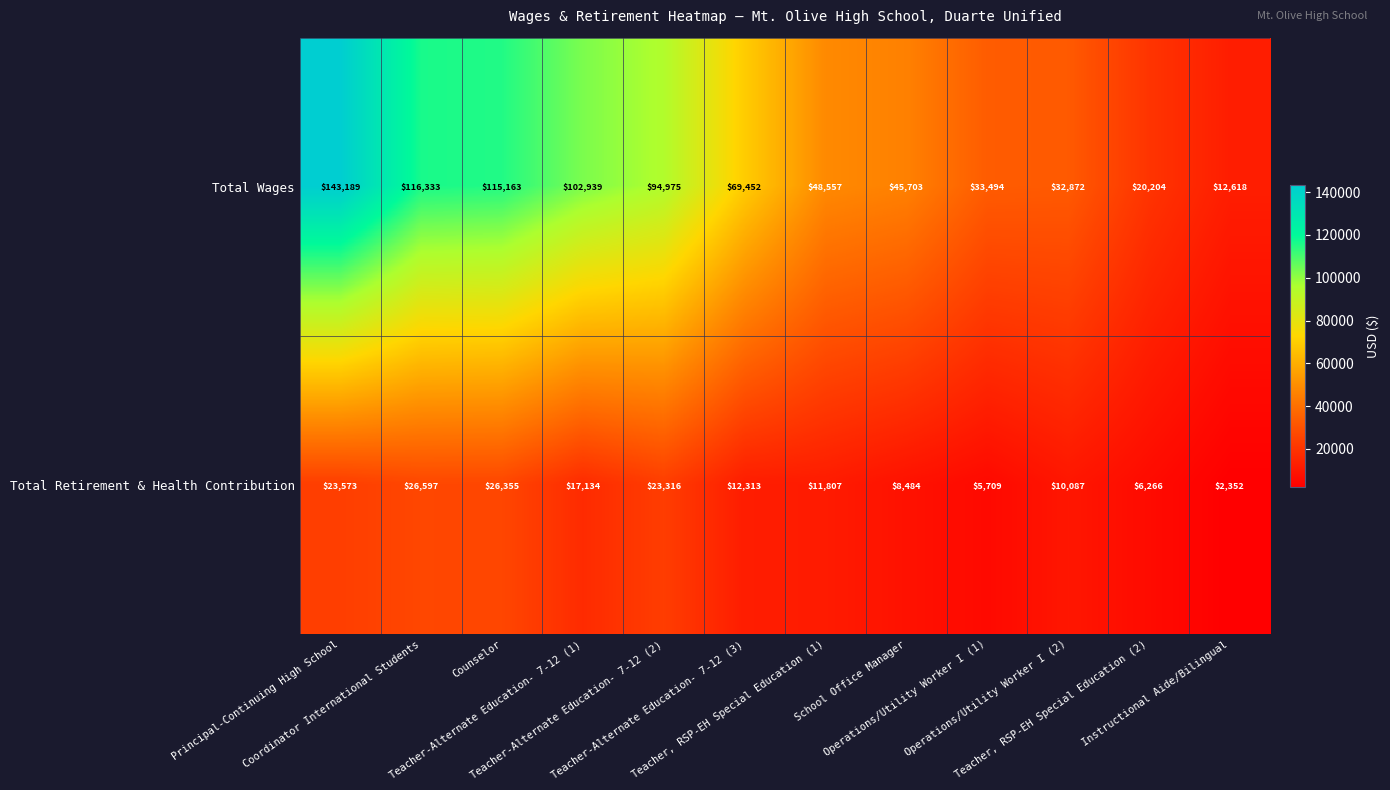

Which series has the largest total across all categories?

Total Wages